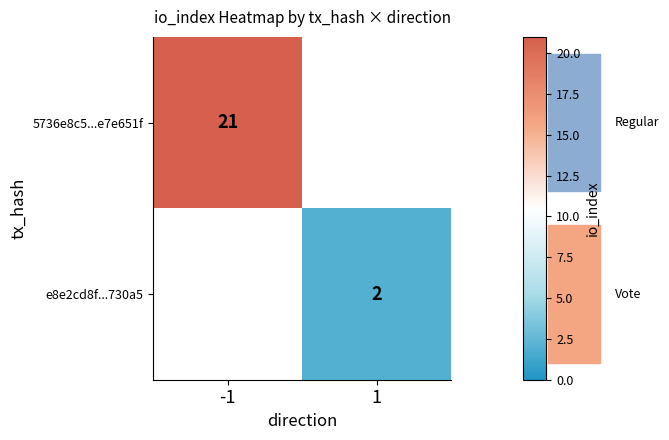

Is it true that 5736e8c5...e7e651f equals 21 at -1?

True